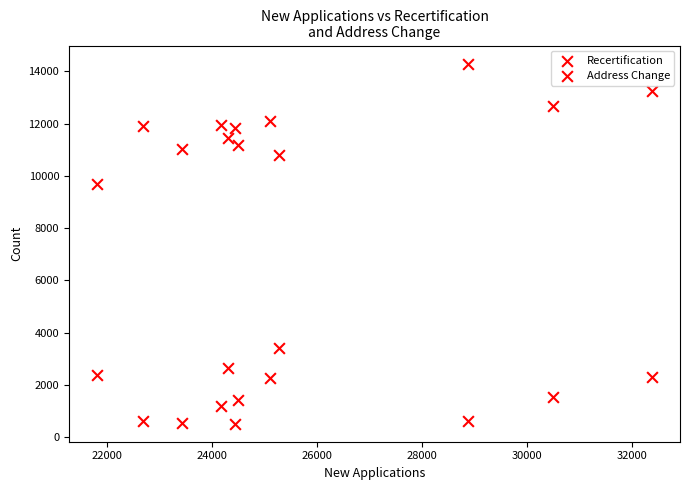

How many data points are displayed?

24